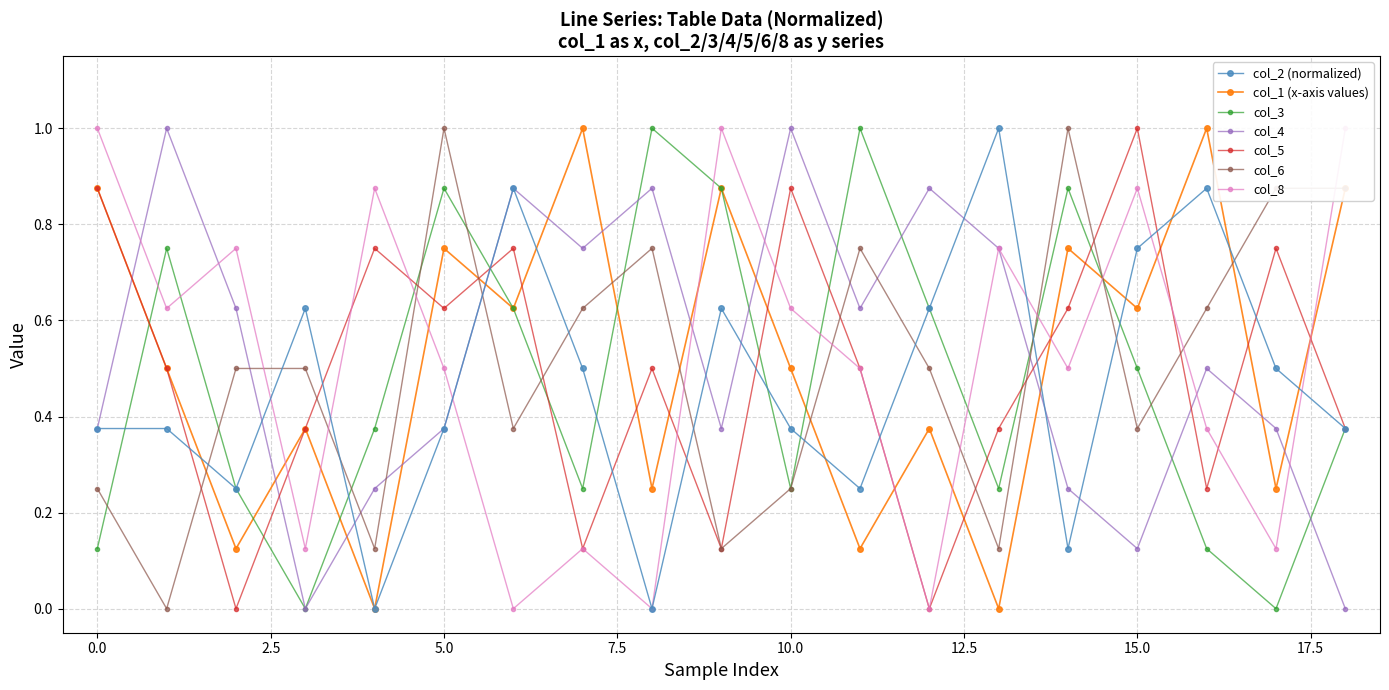

Count the col_6 values in the range 0 to 1.

19